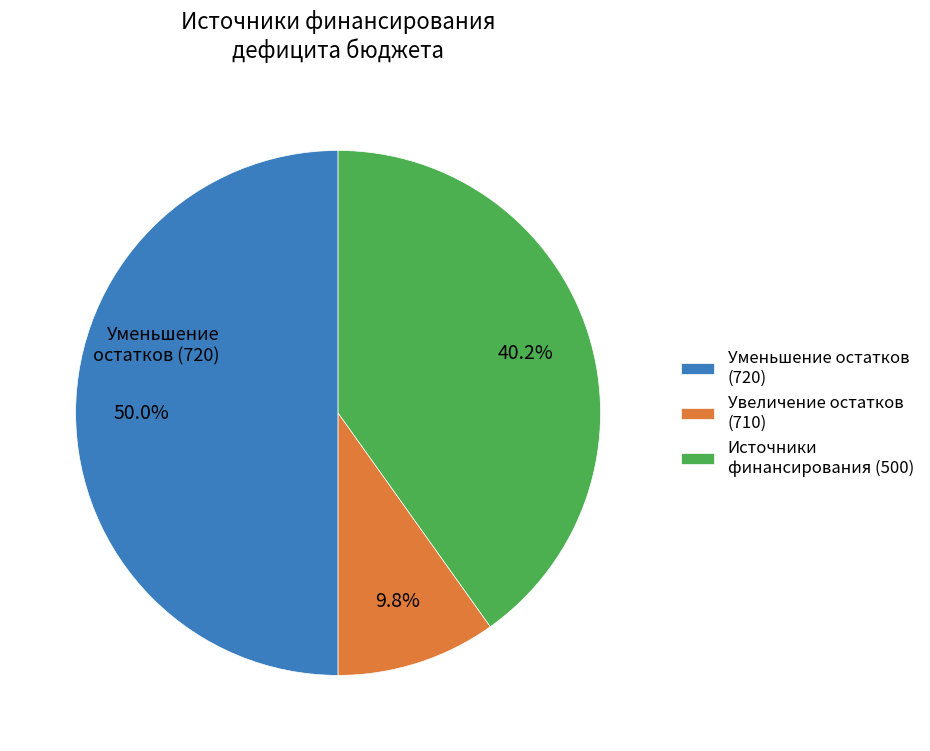

What is the smallest slice in the pie chart?

Увеличение остатков (710)